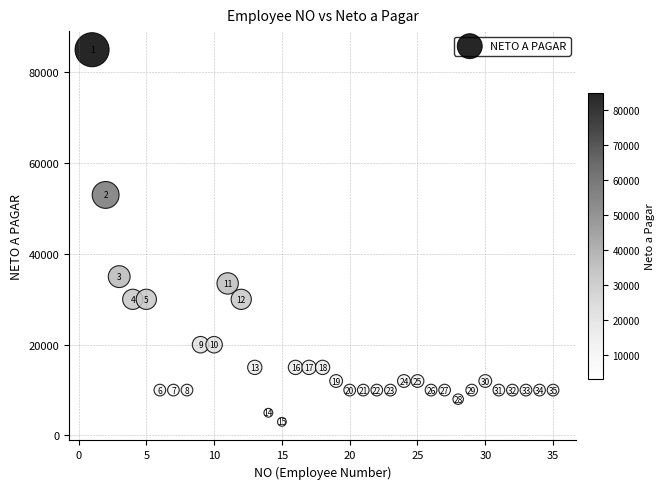

What is the range of X values (max minus min)?

34